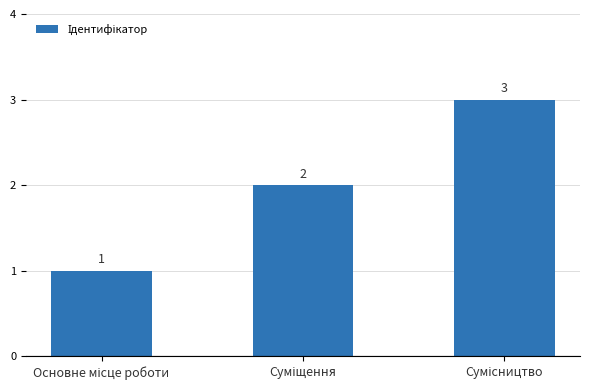

What is the maximum value shown in the chart?

3